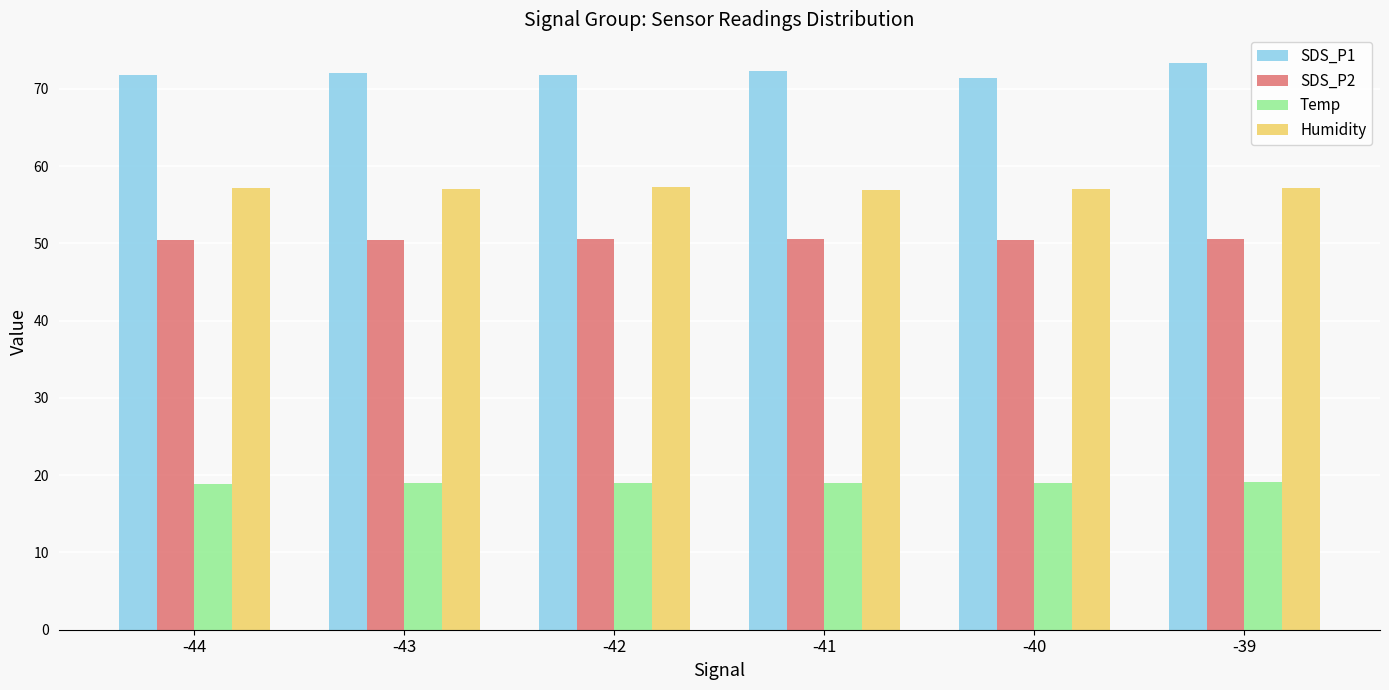

What is the value of the Humidity bar at the 4th from the left?

56.9